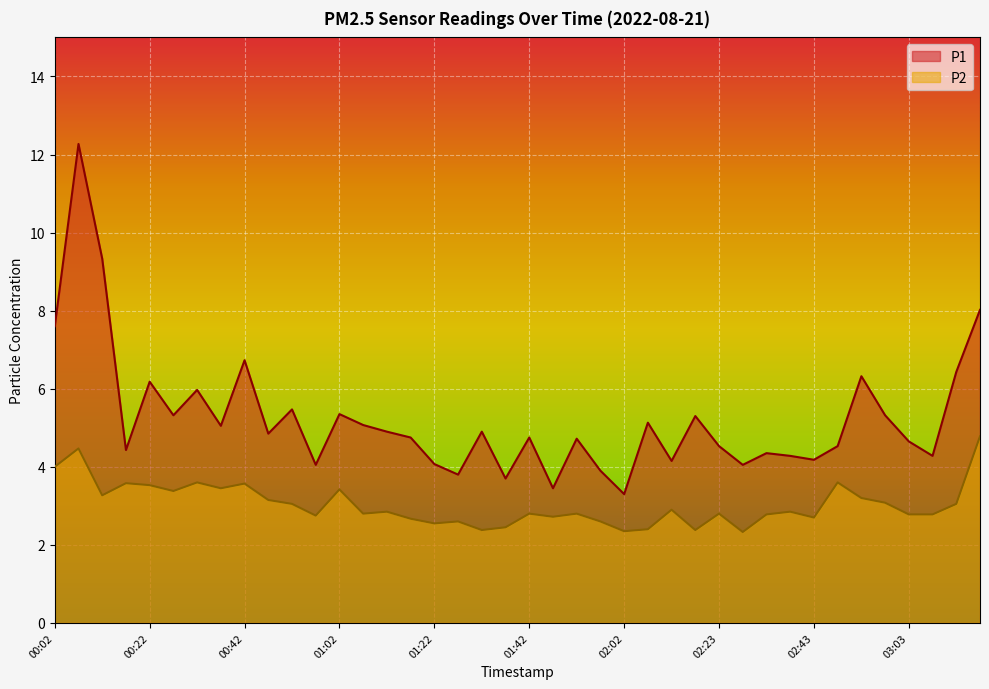

What is the label of the 2nd point from the right?

03:13